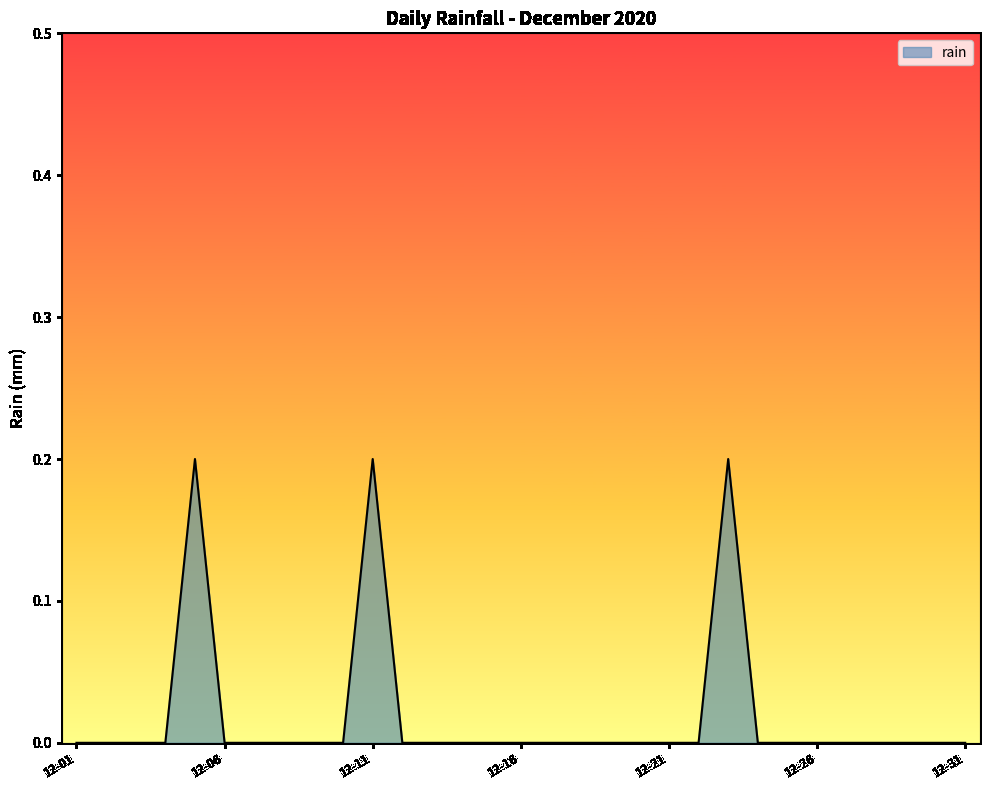

What is the sum of all values?

0.6